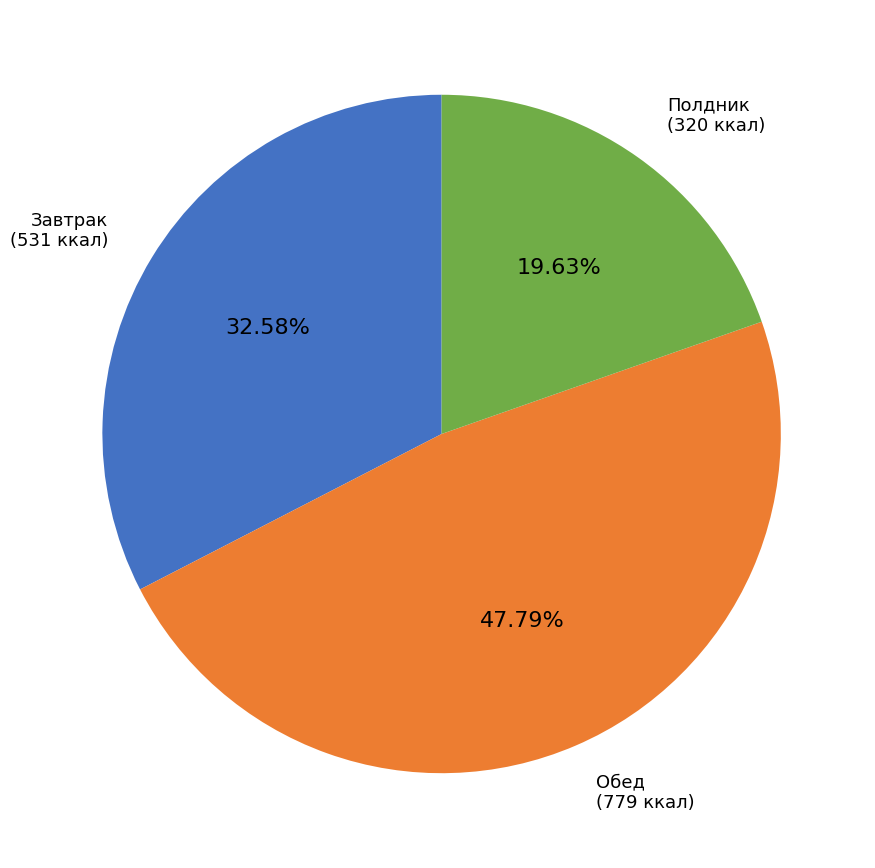

Does any single category account for the majority?

No